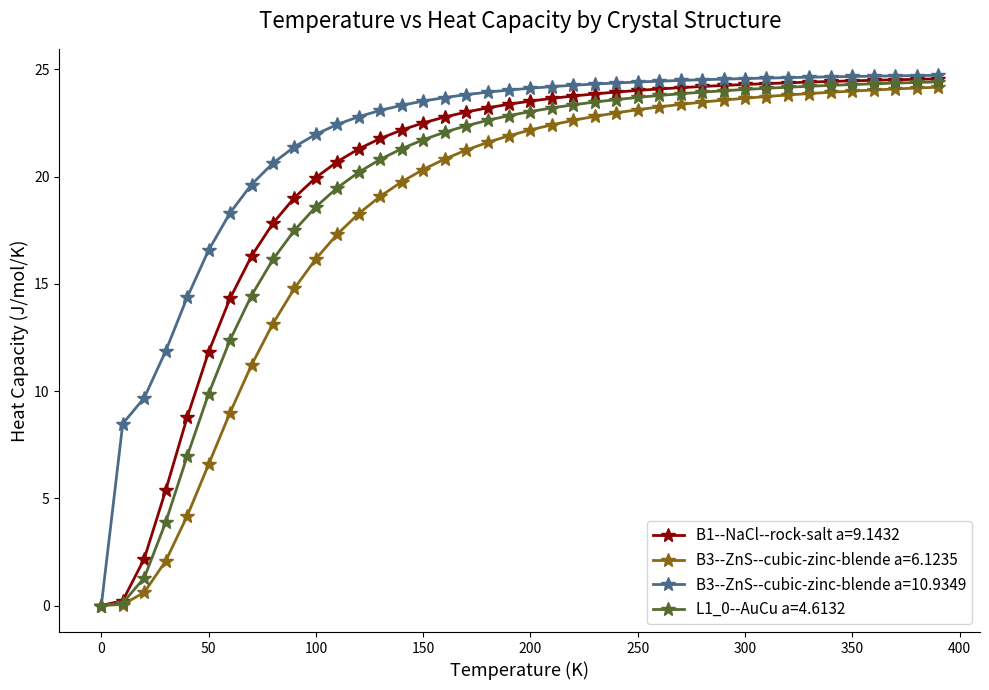

Does the chart display data point markers on the line(s)?

Yes